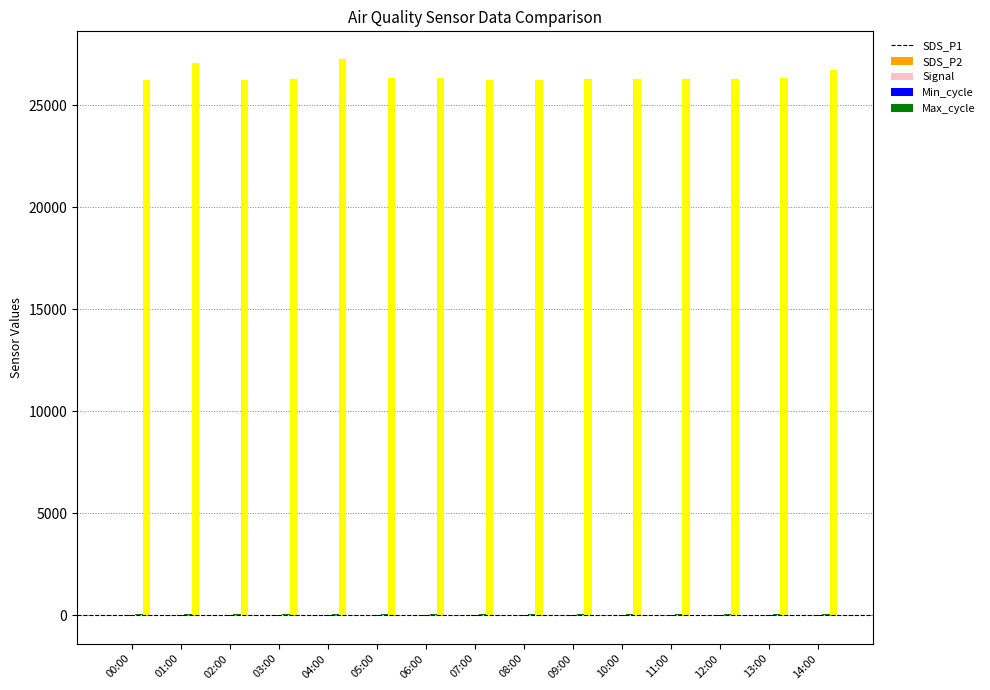

Is it true that Max_cycle equals 26342.0 at 06:00?

True